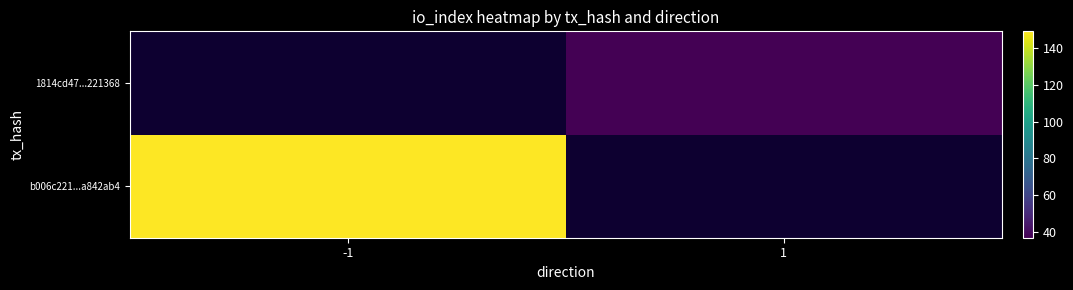

How many distinct data groups are displayed?

2